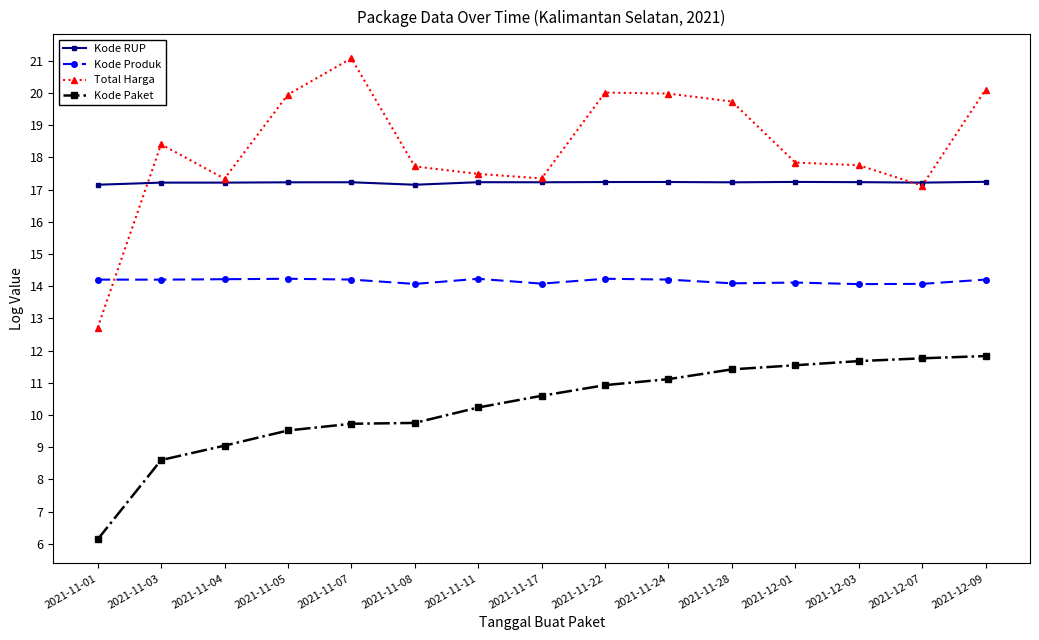

What is the total value across all series at 2021-11-24?

62.5